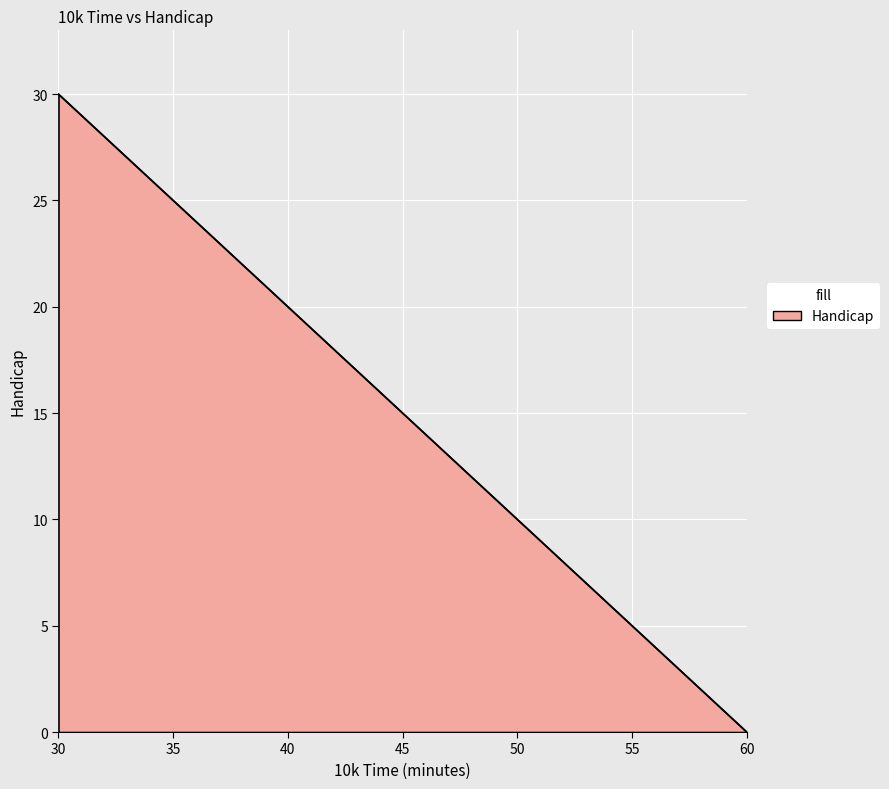

What is the difference between the maximum and minimum values?

30